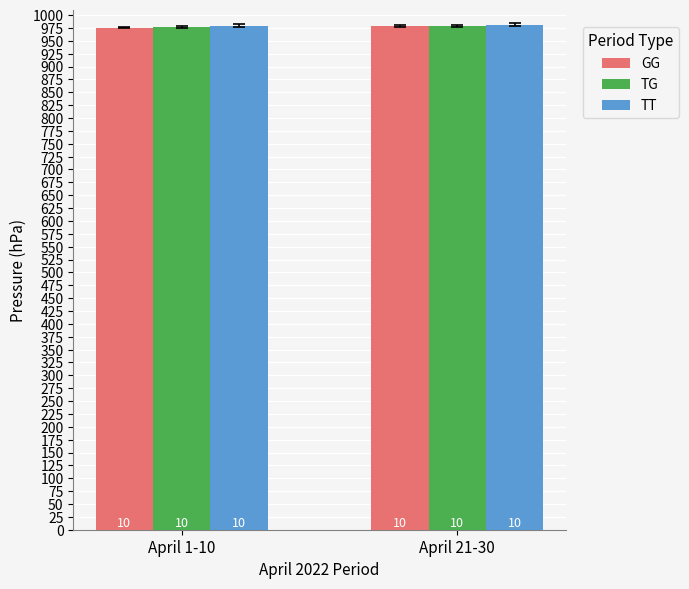

What are all the series names shown in the legend?

GG, TG, TT